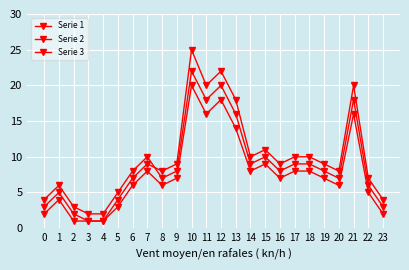

The Serie 1 series shows 1 at 2. True or false?

False